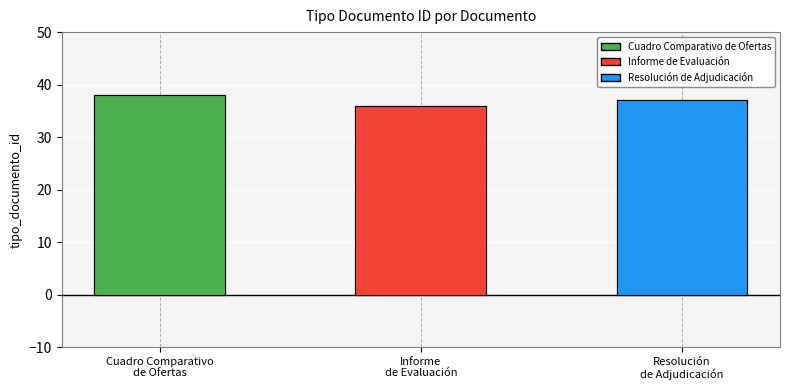

At which label does the data first exceed 37?

Cuadro Comparativo
de Ofertas